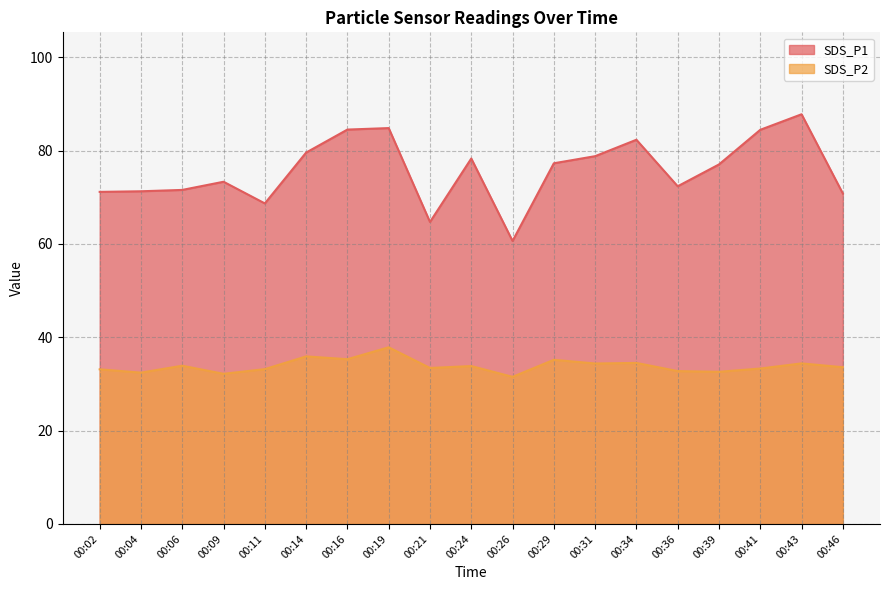

Reading right to left, what are all the values shown in this chart?

SDS_P1: 00:46=70.8	00:43=87.8	00:41=84.5	00:39=77.0	00:36=72.3	00:34=82.3	00:31=78.8	00:29=77.3	00:26=60.6	00:24=78.3	00:21=64.7	00:19=84.8	00:16=84.5	00:14=79.6	00:11=68.7	00:09=73.3	00:06=71.6	00:04=71.3	00:02=71.2
SDS_P2: 00:46=33.6	00:43=34.4	00:41=33.3	00:39=32.6	00:36=32.8	00:34=34.5	00:31=34.4	00:29=35.2	00:26=31.5	00:24=33.8	00:21=33.4	00:19=37.9	00:16=35.3	00:14=35.9	00:11=33.2	00:09=32.2	00:06=33.9	00:04=32.4	00:02=33.1